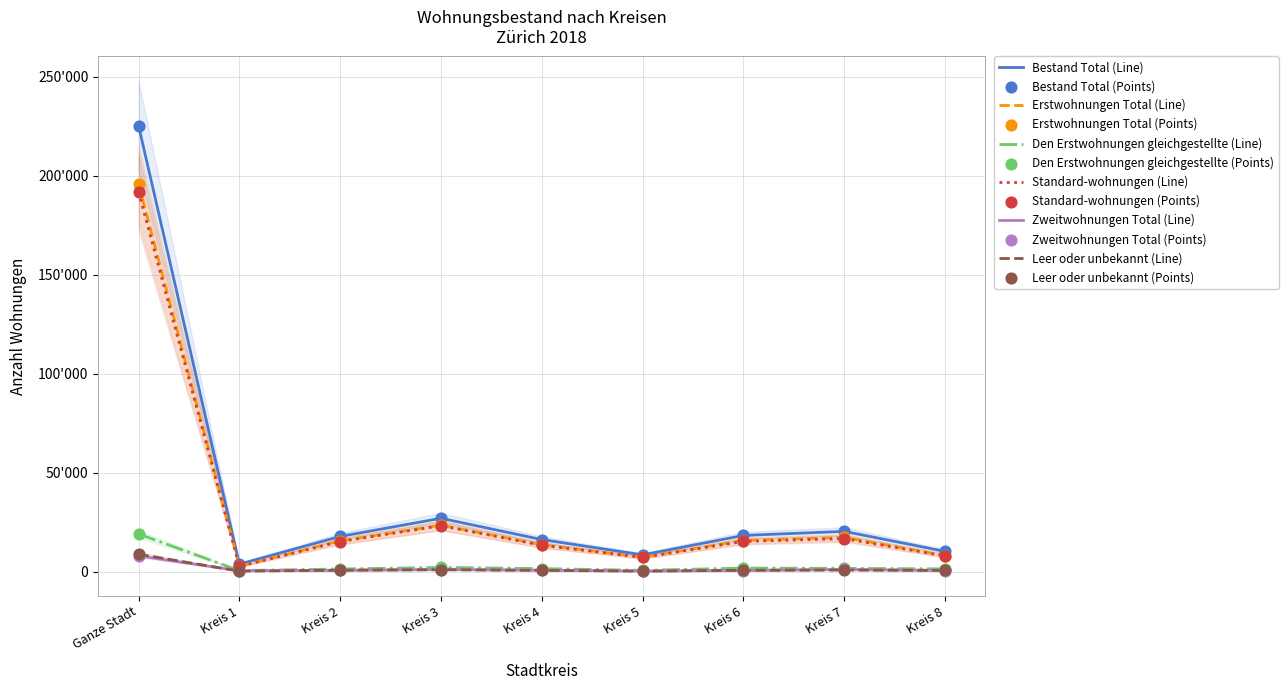

Which series has the largest Y range (max minus min)?

Bestand Total